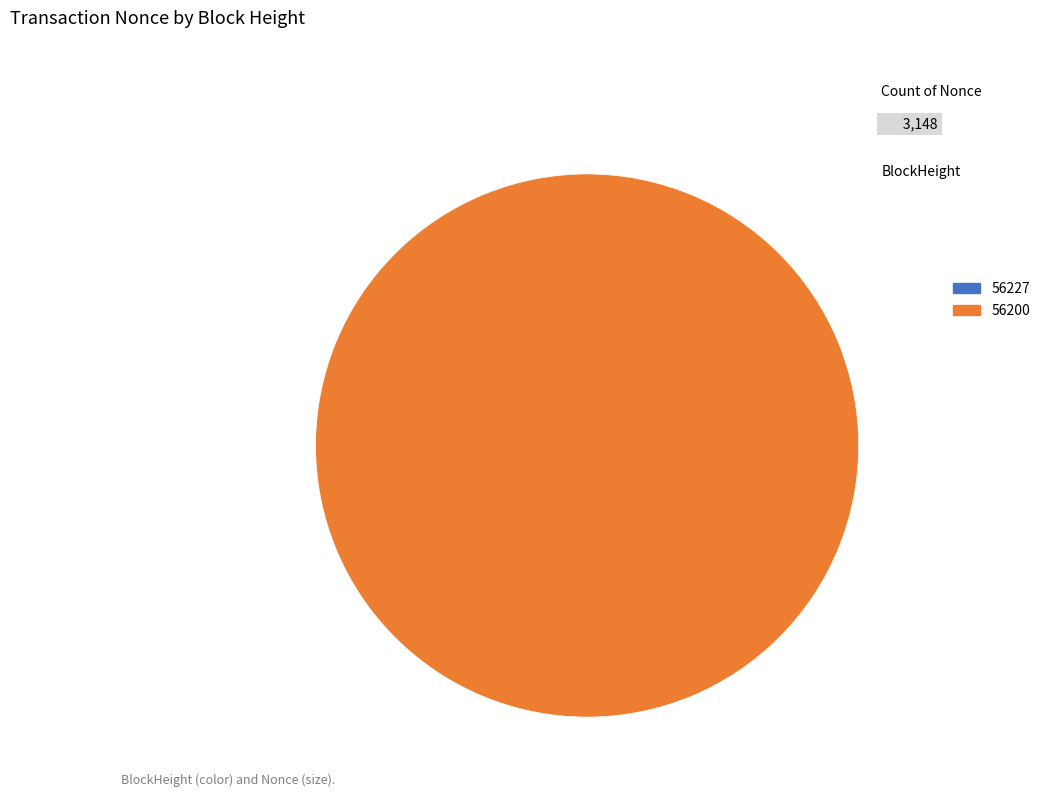

How many slices are in this pie chart?

2